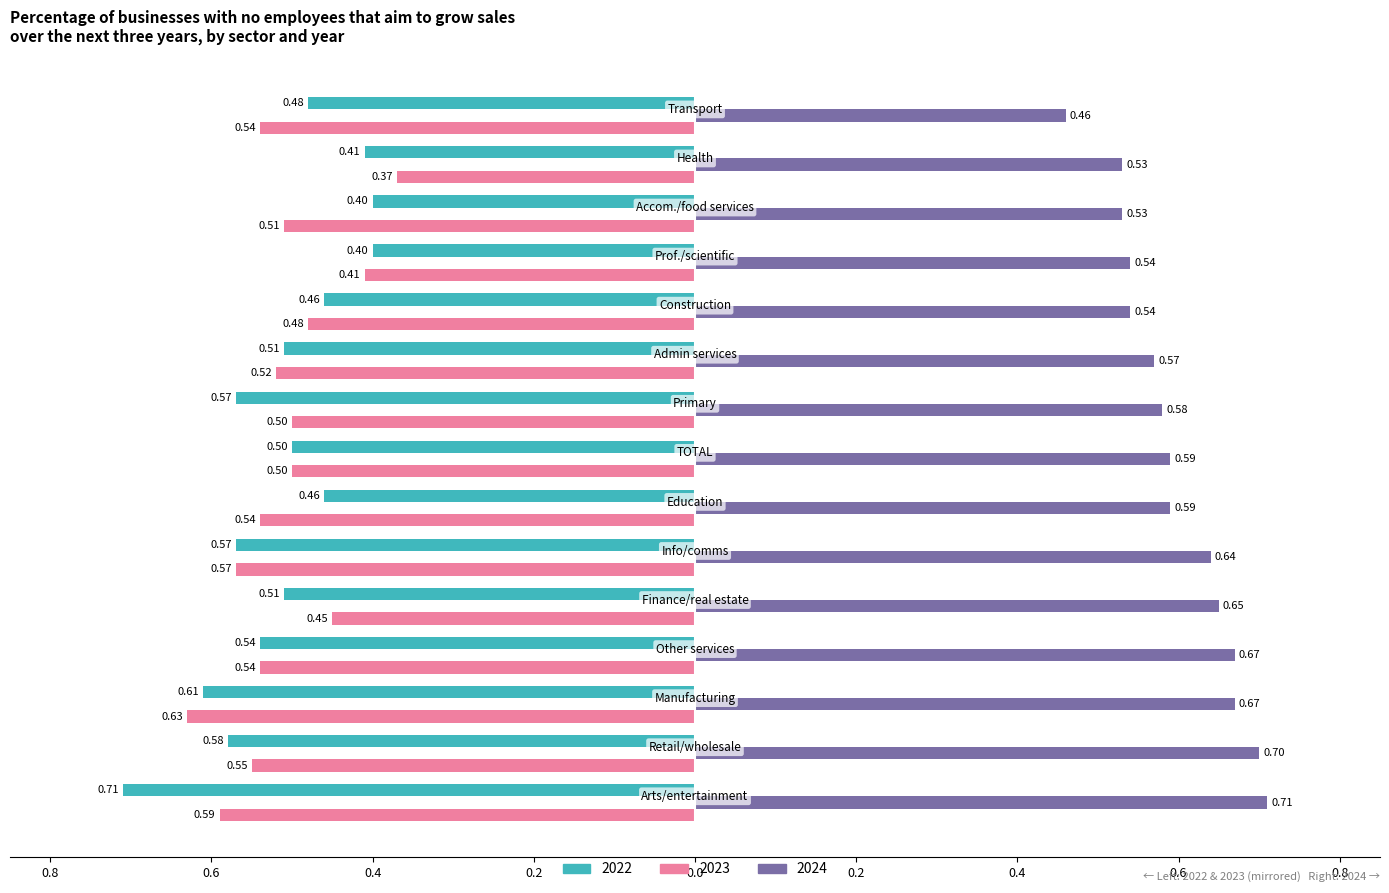

Reading right to left, what are all the values shown in this chart?

2022: Transport=-0.5	Health=-0.4	Accom./food services=-0.4	Prof./scientific=-0.4	Construction=-0.5	Admin services=-0.5	Primary=-0.6	TOTAL=-0.5	Education=-0.5	Info/comms=-0.6	Finance/real estate=-0.5	Other services=-0.5	Manufacturing=-0.6	Retail/wholesale=-0.6	Arts/entertainment=-0.7
2023: Transport=-0.5	Health=-0.4	Accom./food services=-0.5	Prof./scientific=-0.4	Construction=-0.5	Admin services=-0.5	Primary=-0.5	TOTAL=-0.5	Education=-0.5	Info/comms=-0.6	Finance/real estate=-0.5	Other services=-0.5	Manufacturing=-0.6	Retail/wholesale=-0.6	Arts/entertainment=-0.6
2024: Transport=0.5	Health=0.5	Accom./food services=0.5	Prof./scientific=0.5	Construction=0.5	Admin services=0.6	Primary=0.6	TOTAL=0.6	Education=0.6	Info/comms=0.6	Finance/real estate=0.7	Other services=0.7	Manufacturing=0.7	Retail/wholesale=0.7	Arts/entertainment=0.7